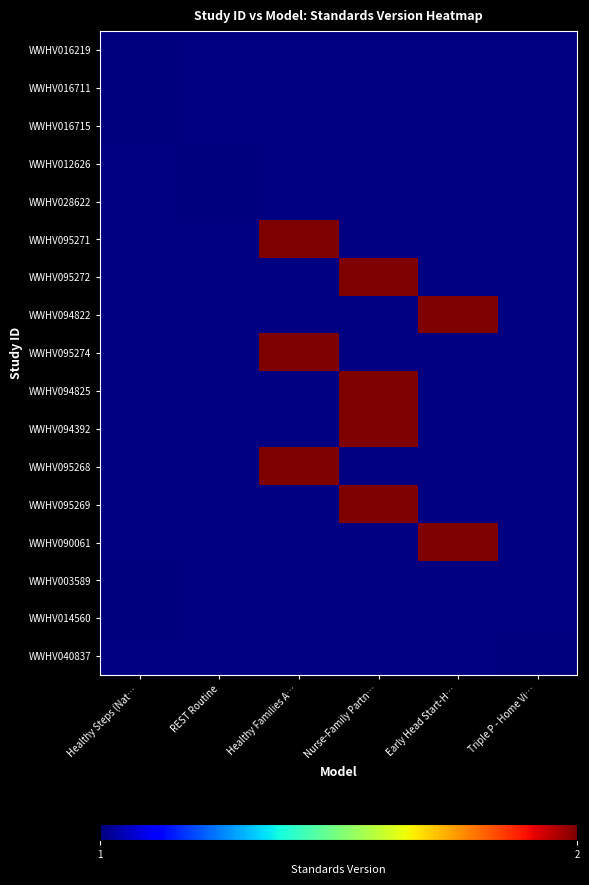

Is the value of WWHV016711 at REST Routine greater than the value of WWHV090061 at Healthy Families A…?

No